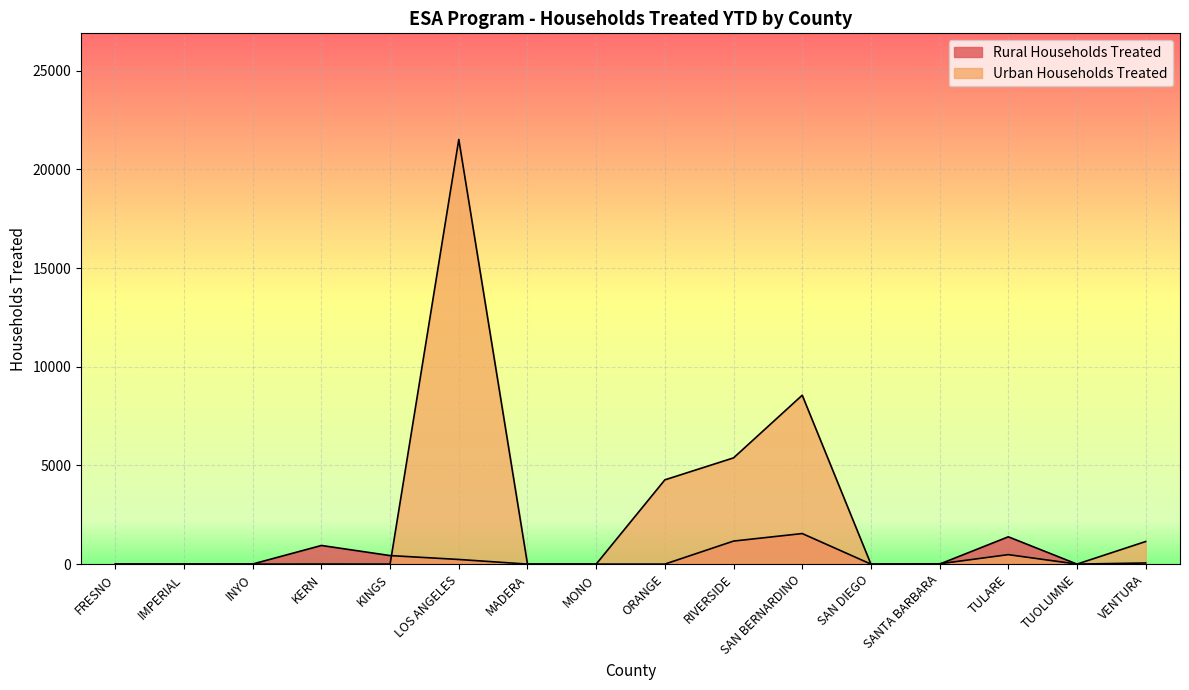

Which series changed the most between KINGS and SANTA BARBARA?

Rural Households Treated